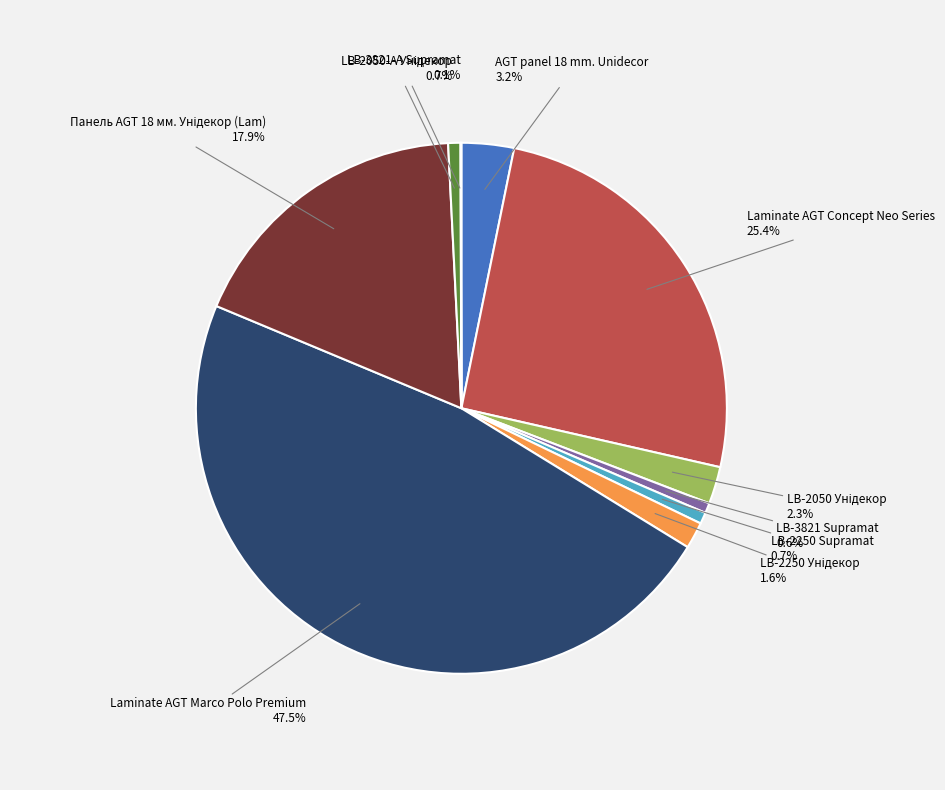

Does any single category account for the majority?

No